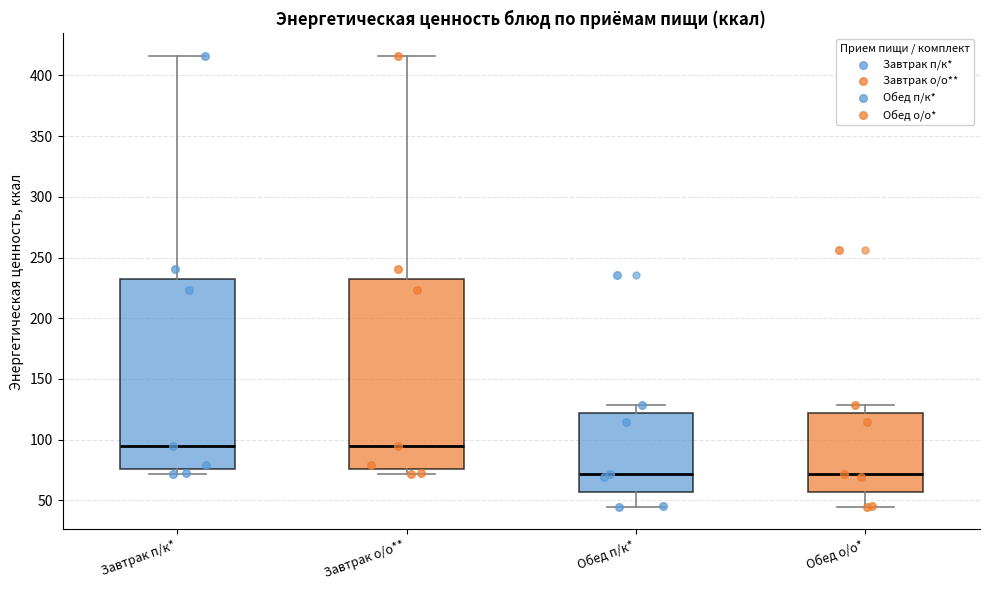

Where does the median line of the box for Обед п/к* sit on the y-axis? The values are not printed on the chart, so give them approximately, as read against the axis.

70